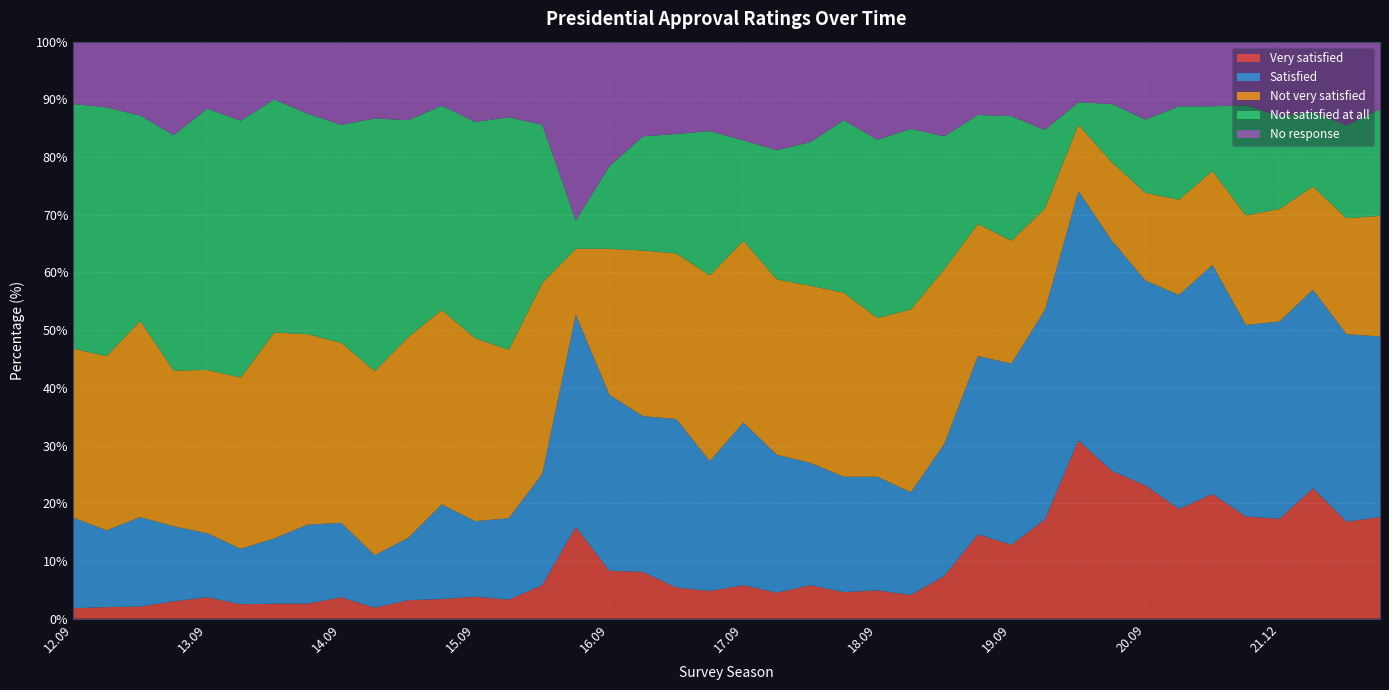

Reading left to right, extract all data points from this chart.

Very satisfied: 12.09=1.8	12.12=2.0	13.03=2.1	13.06=3.0	13.09=3.7	13.12=2.5	14.03=2.6	14.06=2.6	14.09=3.7	14.12=1.9	15.03=3.2	15.06=3.4	15.09=3.8	15.12=3.3	16.03=5.8	16.06=15.9	16.09=8.3	16.12=8.1	17.03=5.4	17.06=4.8	17.09=5.8	17.12=4.5	18.03=5.8	18.06=4.6	18.09=4.9	18.12=4.1	19.03=7.4	19.06=14.6	19.09=12.8	19.12=17.2	20.03=30.9	20.06=25.6	20.09=23.1	20.12=19.0	21.03=21.6	21.09=17.7	21.12=17.3	22.03=22.6	22.06=16.8	22.09=17.6
Satisfied: 12.09=15.7	12.12=13.3	13.03=15.5	13.06=13.0	13.09=11.1	13.12=9.6	14.03=11.3	14.06=13.7	14.09=12.9	14.12=9.1	15.03=10.8	15.06=16.4	15.09=13.1	15.12=14.1	16.03=19.3	16.06=36.8	16.09=30.5	16.12=27.0	17.03=29.2	17.06=22.5	17.09=28.2	17.12=23.9	18.03=21.2	18.06=20.0	18.09=19.7	18.12=17.8	19.03=22.9	19.06=30.9	19.09=31.4	19.12=36.3	20.03=43.2	20.06=39.9	20.09=35.5	20.12=37.1	21.03=39.7	21.09=33.2	21.12=34.2	22.03=34.4	22.06=32.5	22.09=31.3
Not very satisfied: 12.09=29.3	12.12=30.2	13.03=34.0	13.06=27.0	13.09=28.3	13.12=29.7	14.03=35.7	14.06=33.0	14.09=31.2	14.12=31.9	15.03=34.8	15.06=33.7	15.09=31.7	15.12=29.2	16.03=33.1	16.06=11.4	16.09=25.3	16.12=28.7	17.03=28.7	17.06=32.2	17.09=31.5	17.12=30.4	18.03=30.7	18.06=31.9	18.09=27.5	18.12=31.7	19.03=30.3	19.06=22.9	19.09=21.3	19.12=17.6	20.03=11.5	20.06=13.6	20.09=15.2	20.12=16.5	21.03=16.3	21.09=19.0	21.12=19.5	22.03=17.9	22.06=20.1	22.09=20.9
Not satisfied at all: 12.09=42.4	12.12=43.1	13.03=35.6	13.06=40.8	13.09=45.3	13.12=44.5	14.03=40.4	14.06=38.2	14.09=37.8	14.12=43.8	15.03=37.6	15.06=35.4	15.09=37.5	15.12=40.3	16.03=27.4	16.06=4.9	16.09=14.3	16.12=19.8	17.03=20.7	17.06=25.0	17.09=17.4	17.12=22.4	18.03=24.9	18.06=29.9	18.09=30.9	18.12=31.3	19.03=23.0	19.06=18.9	19.09=21.6	19.12=13.6	20.03=3.9	20.06=10.1	20.09=12.7	20.12=16.2	21.03=11.2	21.09=19.1	21.12=16.1	22.03=12.9	22.06=16.1	22.09=18.5
No response: 12.09=10.8	12.12=11.3	13.03=12.8	13.06=16.1	13.09=11.6	13.12=13.7	14.03=10.0	14.06=12.5	14.09=14.4	14.12=13.3	15.03=13.6	15.06=11.1	15.09=13.9	15.12=13.2	16.03=14.4	16.06=31.0	16.09=21.7	16.12=16.3	17.03=15.9	17.06=15.4	17.09=17.1	17.12=18.8	18.03=17.5	18.06=13.6	18.09=17.0	18.12=15.1	19.03=16.5	19.06=12.7	19.09=12.8	19.12=15.3	20.03=10.5	20.06=10.8	20.09=13.5	20.12=11.2	21.03=11.2	21.09=10.9	21.12=12.8	22.03=12.2	22.06=14.5	22.09=11.7